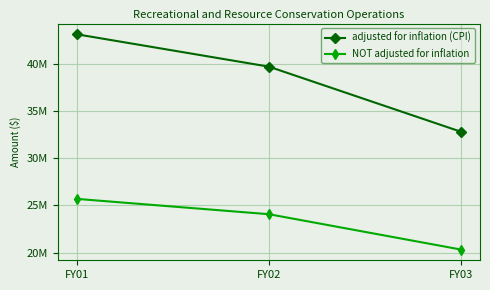

Reading right to left, list all the values displayed in this chart.

adjusted for inflation (CPI): FY03=32786852	FY02=39668063	FY01=43088537
NOT adjusted for inflation: FY03=20322416	FY02=24057638	FY01=25677383